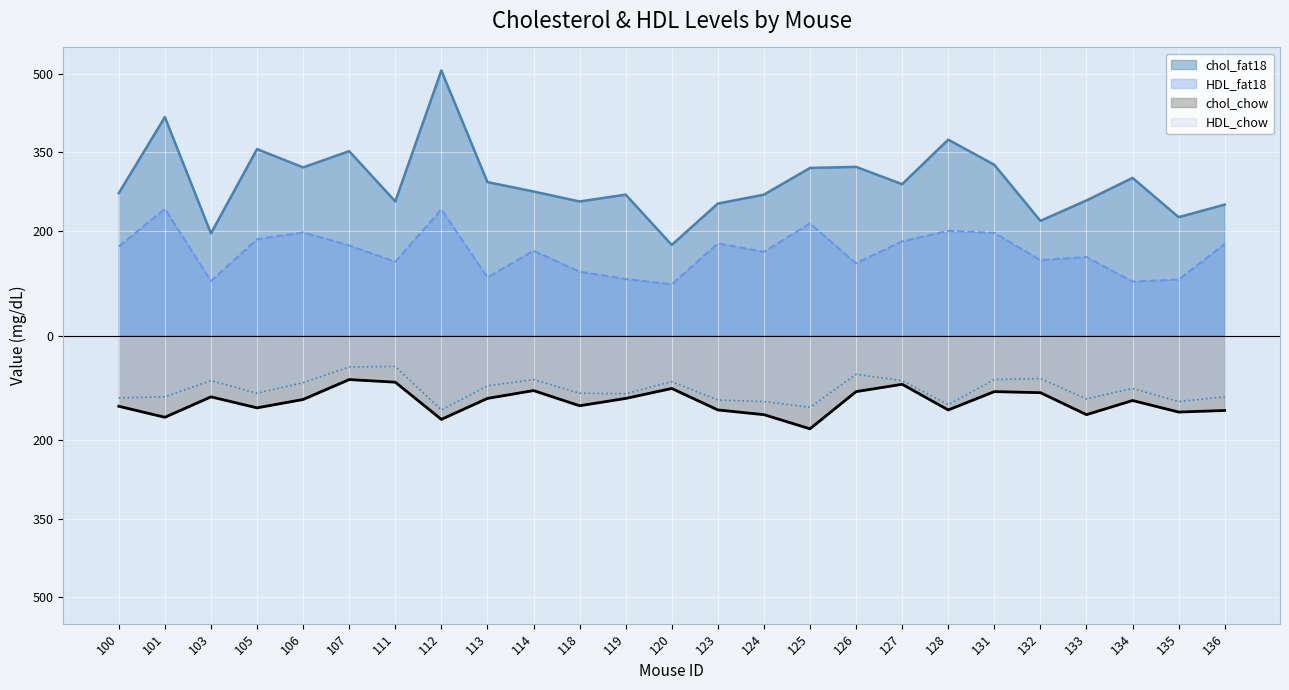

What is the spread (max minus min) of values at 131?

433